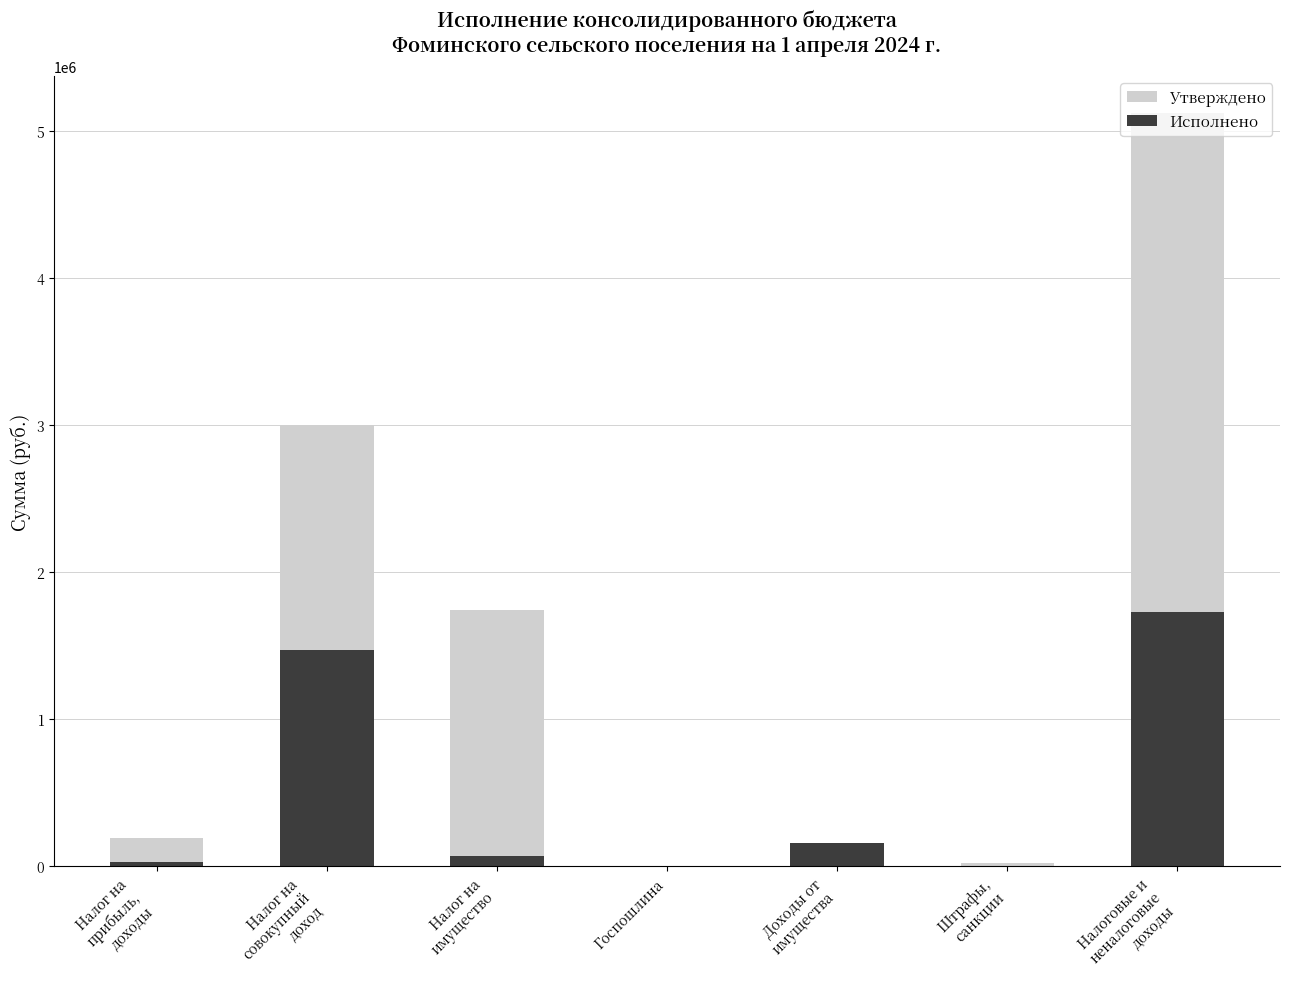

What is the label of the 5th bar from the left?

Доходы от
имущества